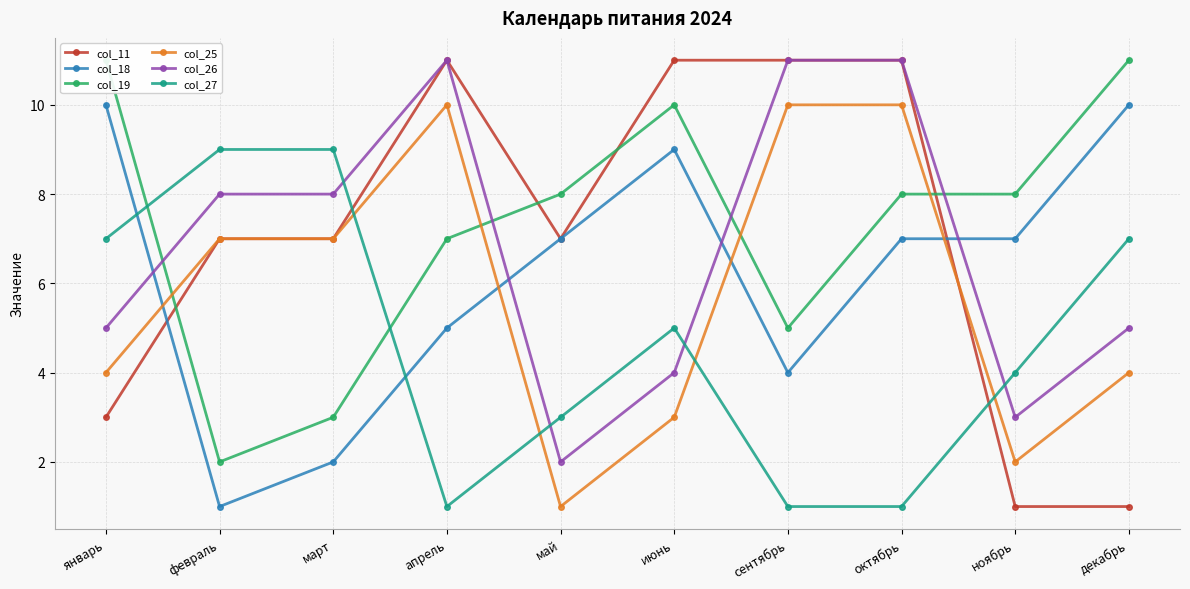

Which series ends up on top after the final intersection of col_19 and col_11?

col_19